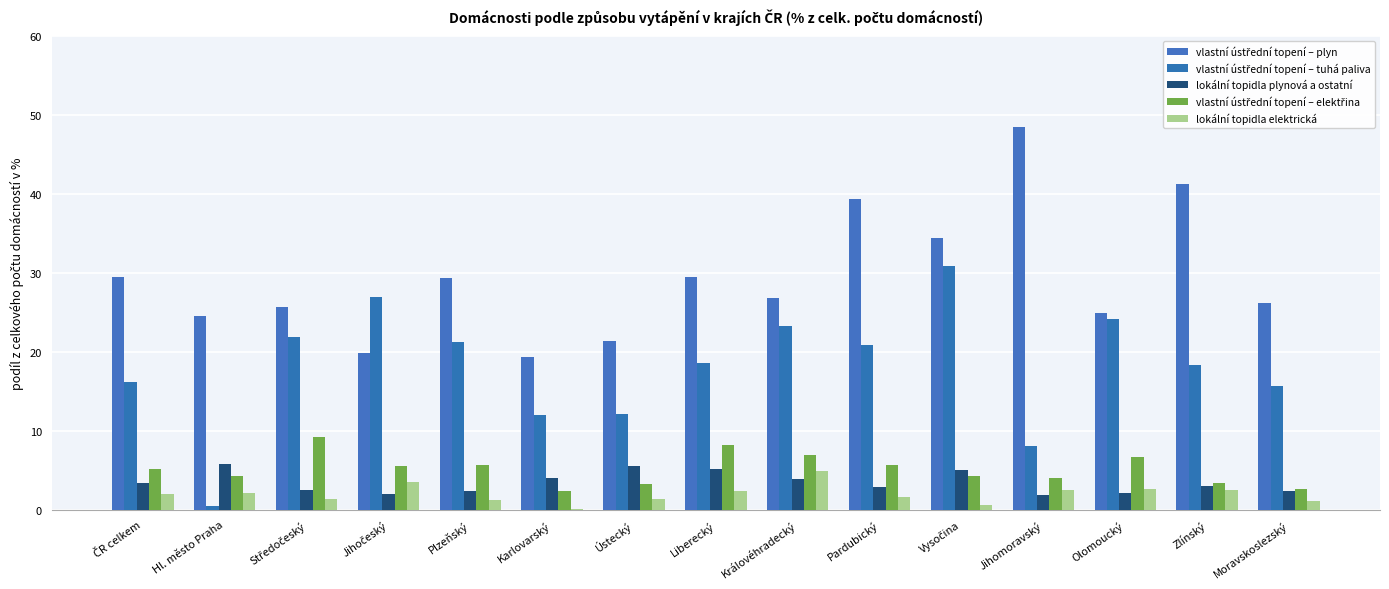

Are the bars grouped side by side (vs. stacked)?

Yes